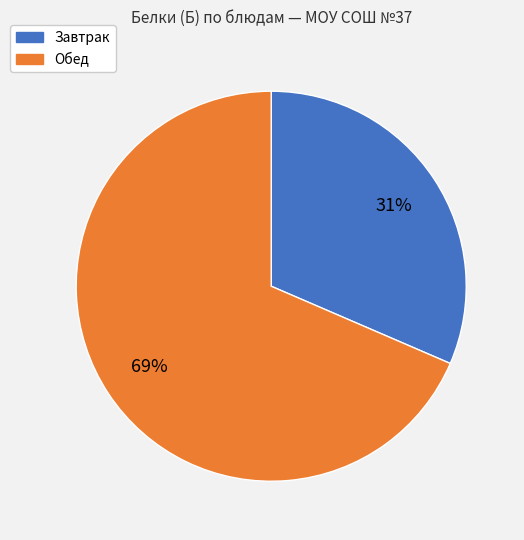

Does any single category account for the majority?

Yes